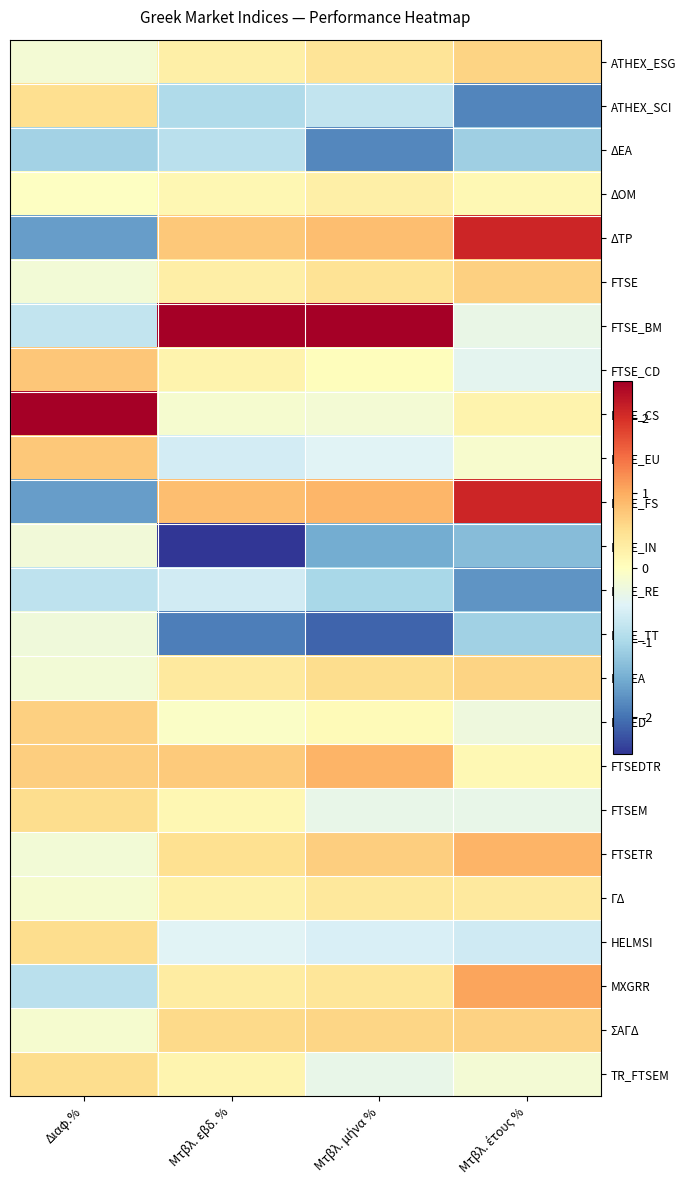

What is the difference between the FTSE_RE values at Μτβλ. έτους % and Μτβλ. μήνα %?

0.7